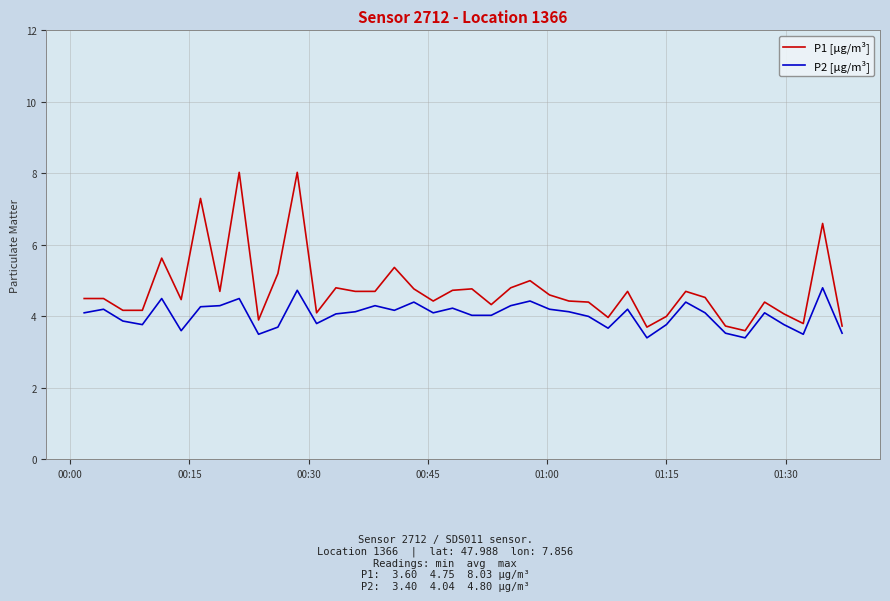

Which series has the widest spread of values?

P1 [µg/m³]